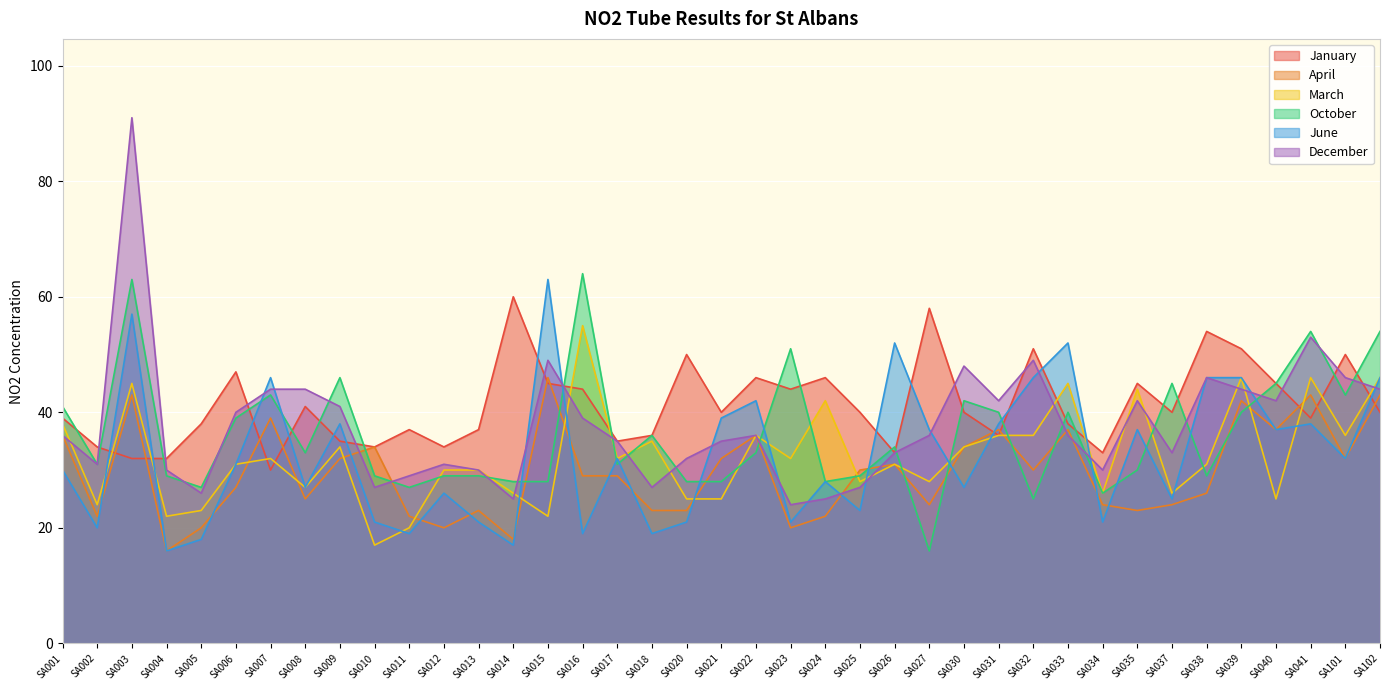

How many lines are shown in the chart?

6